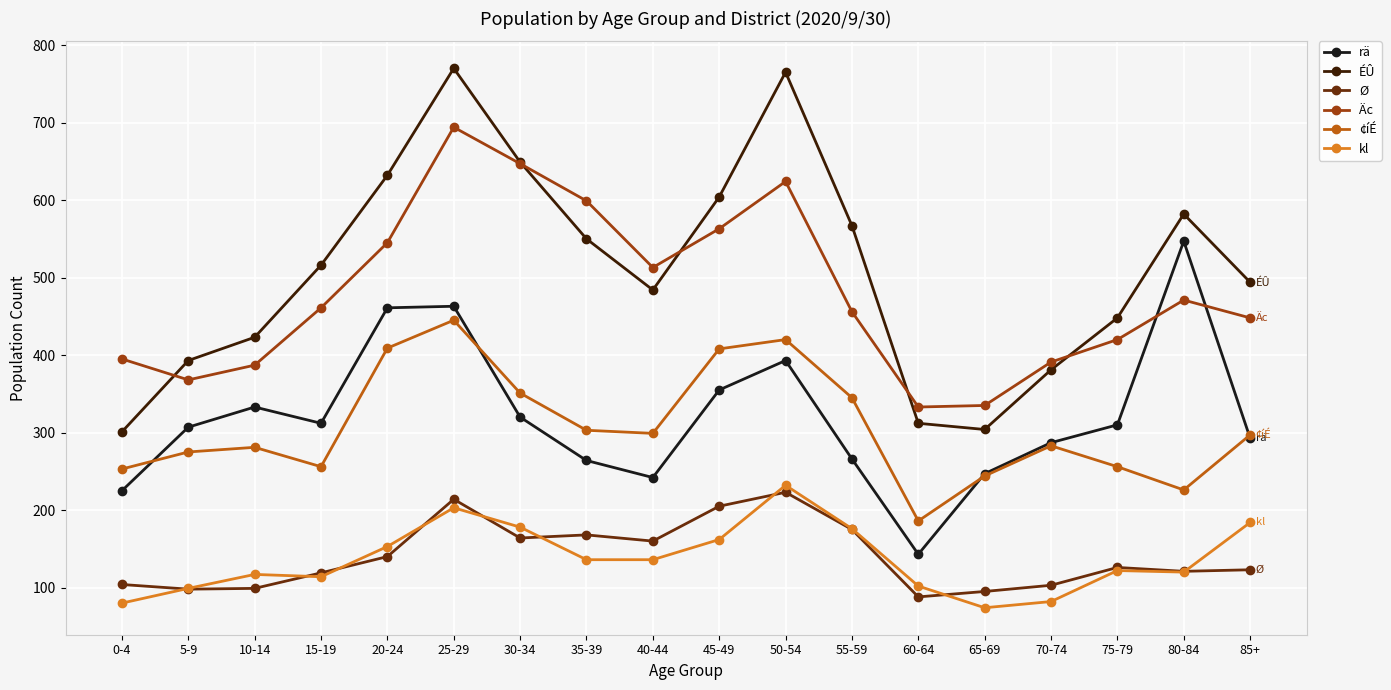

True or false: ¢íÉ and Äc intersect in this chart.

False